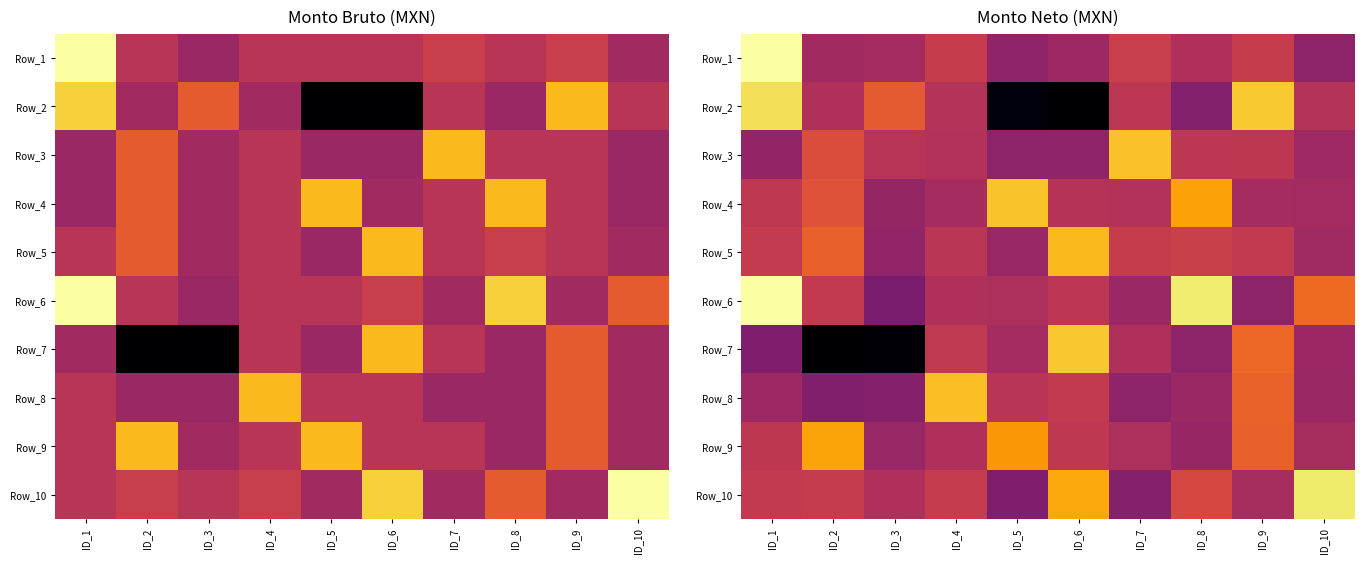

What is the highest value of the Row_8 series?

2133.8